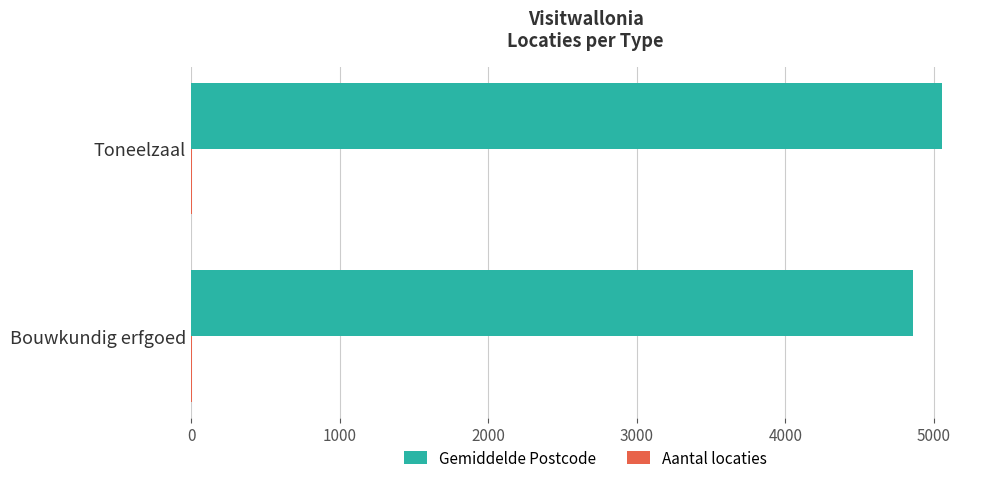

Which series has the largest total across all categories?

Gemiddelde Postcode